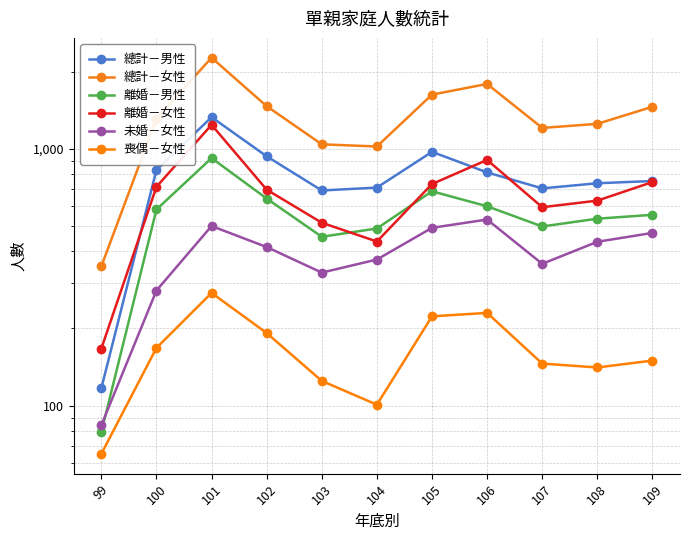

Which series ends up on top after the final intersection of 離婚－女性 and 總計－男性?

總計－男性